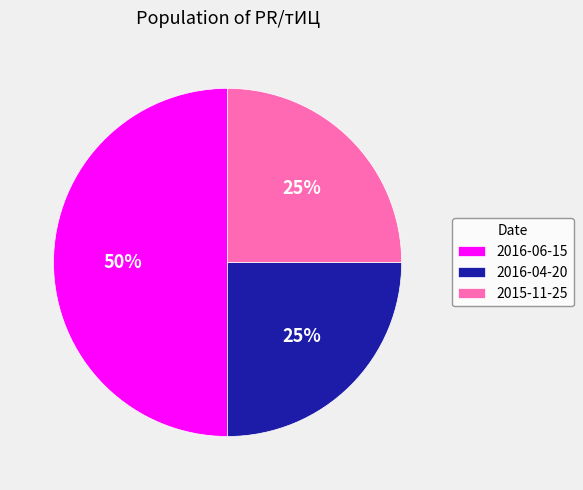

Do 2016-04-20 and 2016-06-15 together represent more than half of the pie?

Yes